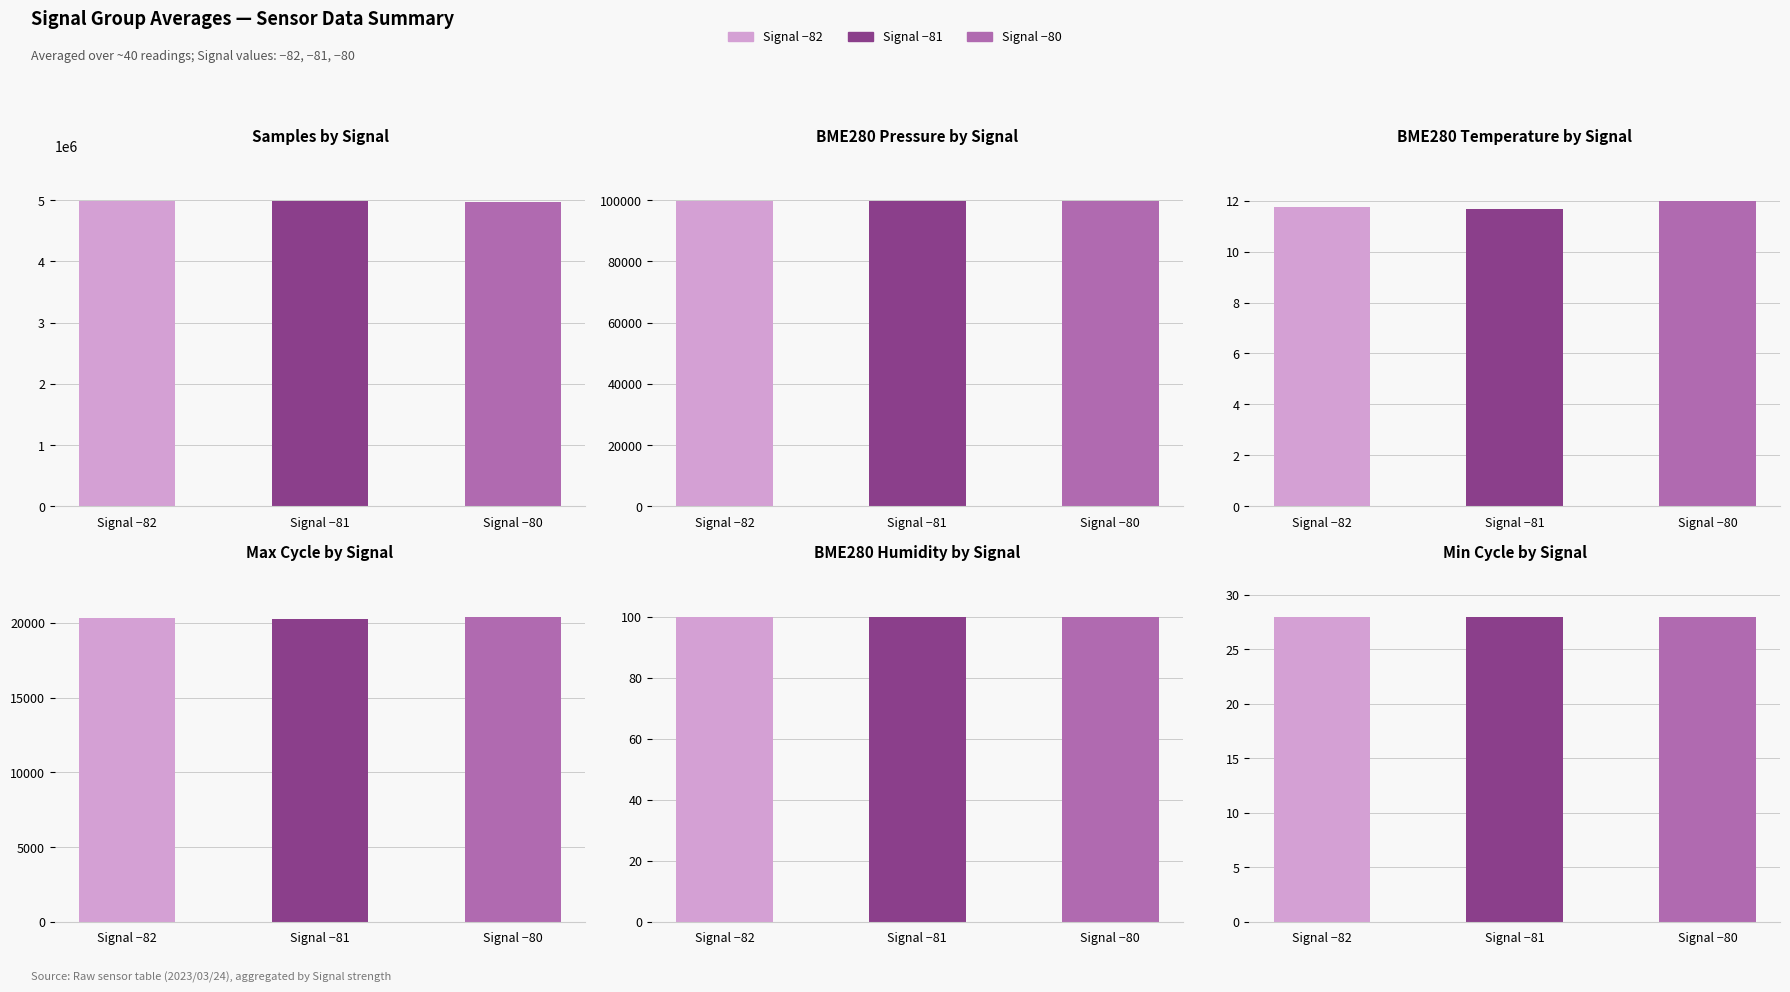

Is the value of Samples at Signal −81 greater than the value of Min_cycle at Signal −80?

Yes